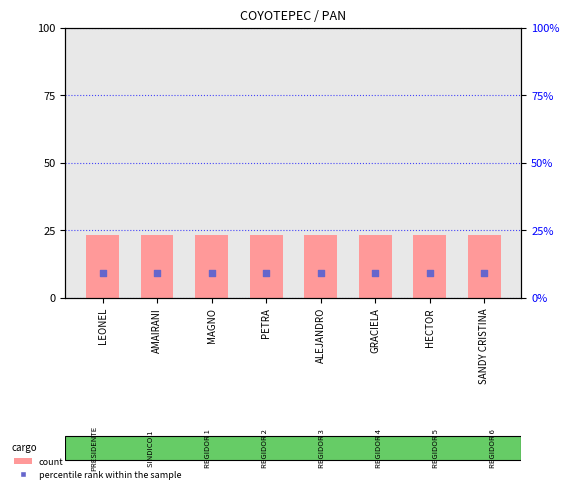

Which series contains the lowest Y value?

percentile rank within the sample